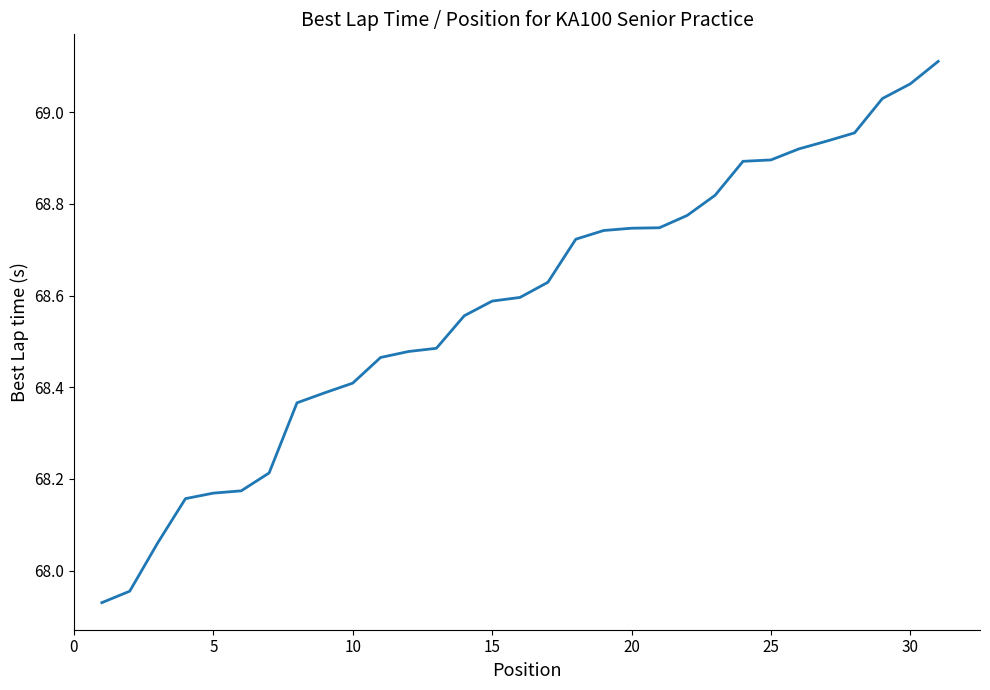

What is the difference between the maximum and minimum values?

1.2